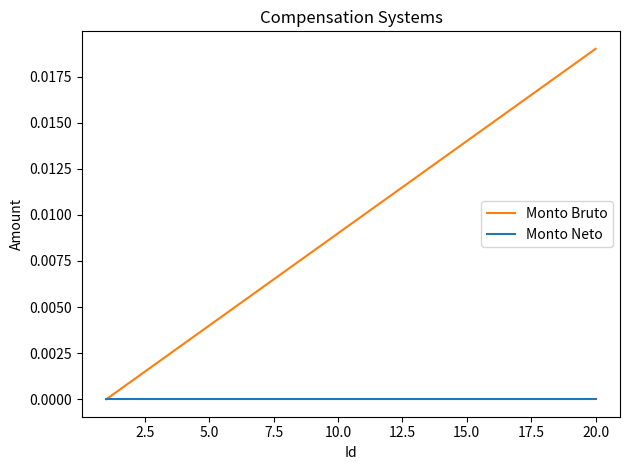

Which series has the largest total across all categories?

Monto Bruto